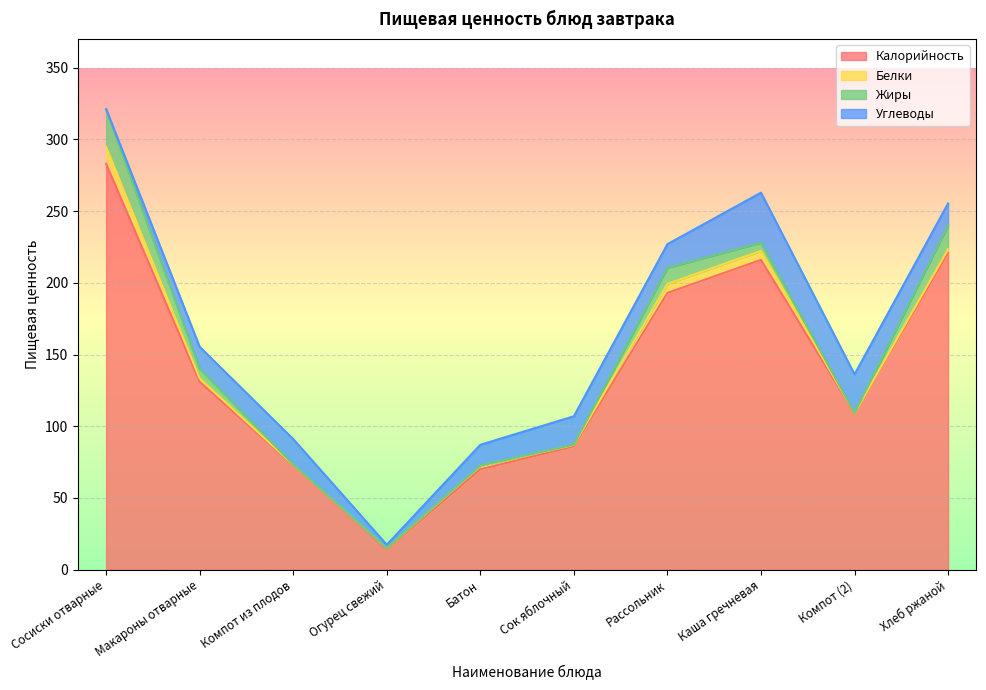

Reading left to right, transcribe all the data shown in this chart.

Калорийность: 283.0	131.0	73.0	14.0	70.0	86.0	193.0	216.0	109.0	221.0
Белки: 11.9	2.4	0.2	0.8	2.3	1.0	6.3	6.3	0.2	2.4
Жиры: 25.9	6.8	0.1	0.1	0.3	0.2	11.2	5.7	0.1	16.7
Углеводы: 0.4	15.2	17.8	2.5	14.5	19.8	16.5	34.9	26.9	15.3